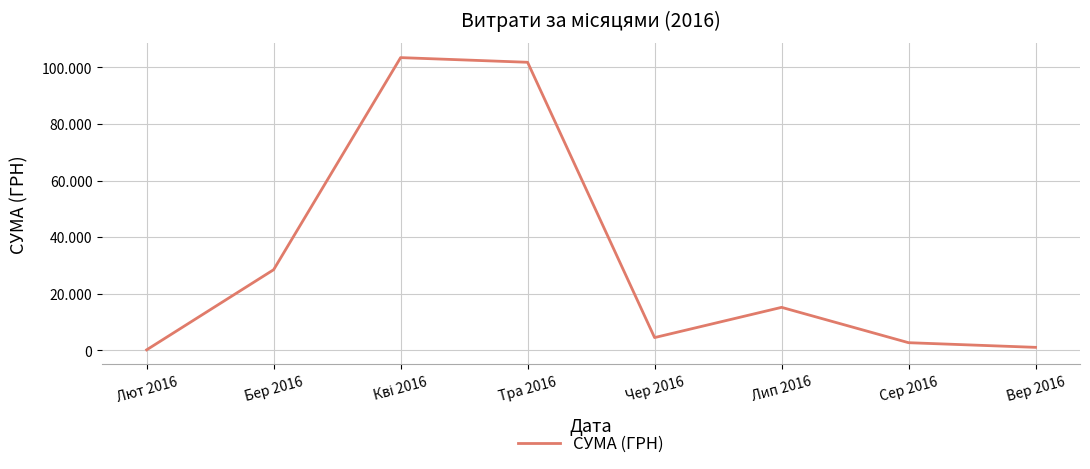

At which category does the data reach its first local peak?

Кві 2016